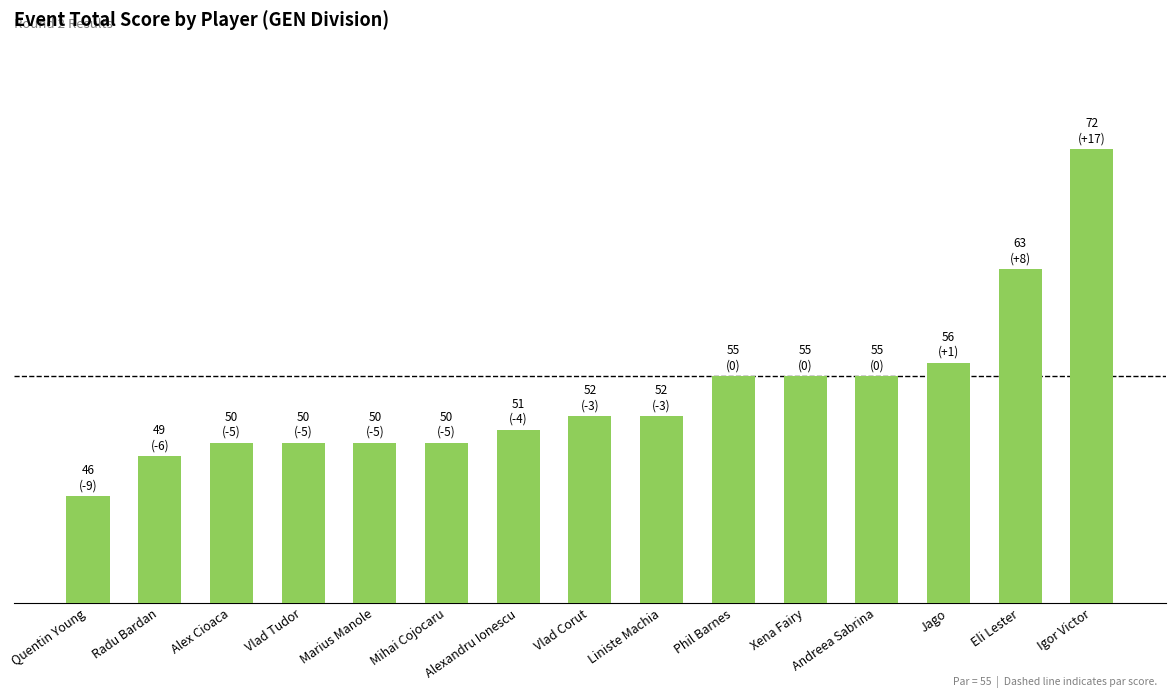

What is the value of the 1st bar from the left?

46